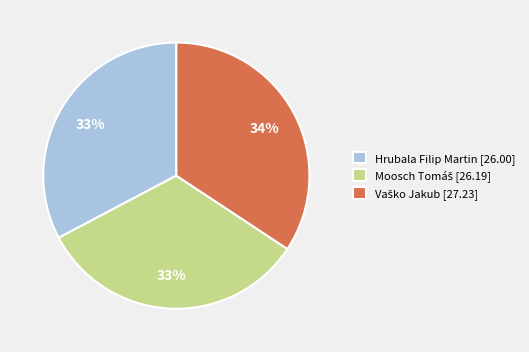

Is there any slice that represents more than half of the pie?

No